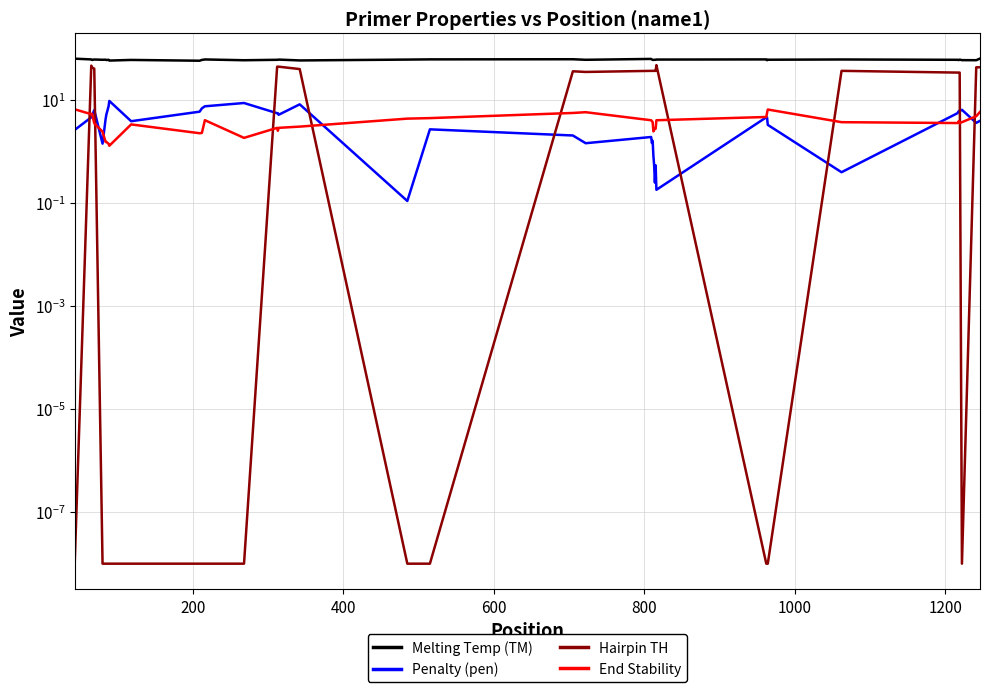

Rank the series by their maximum value, from lowest to highest.

End Stability, Penalty (pen), Hairpin TH, Melting Temp (TM)